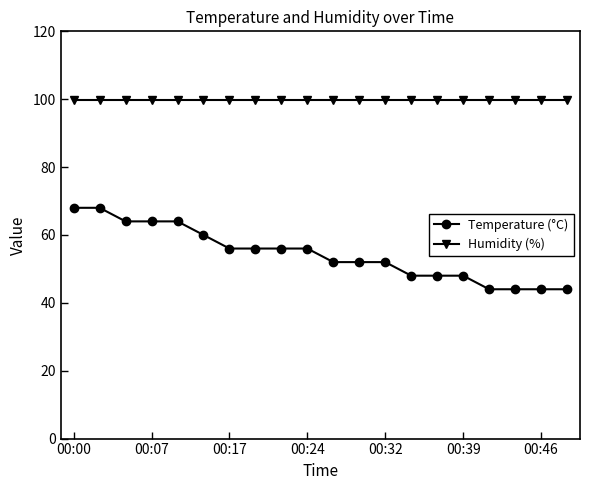

Which series has the largest total across all categories?

Humidity (%)